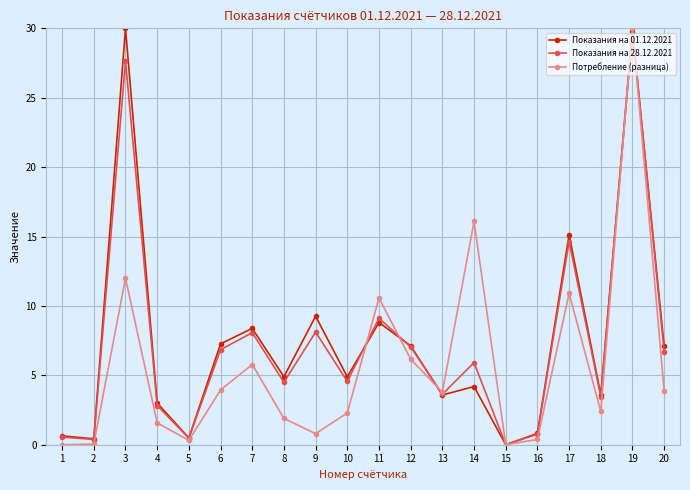

True or false: Потребление (разница) has more than 2 points higher than both neighbors.

True